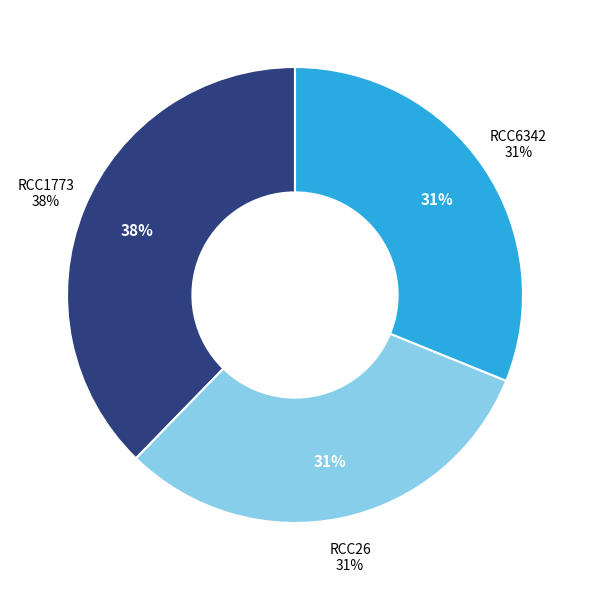

To the nearest percent, what is the average slice percentage?

33%